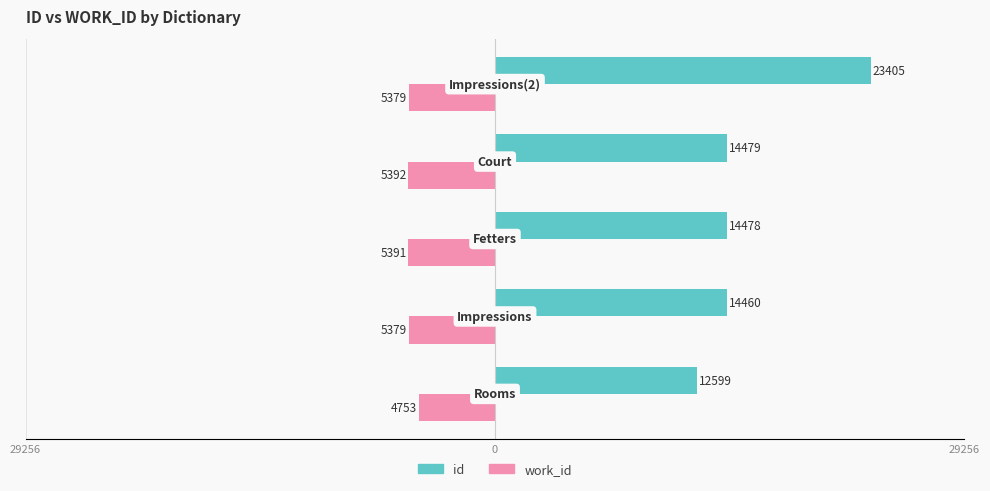

What are all the series names shown in the legend?

id, work_id